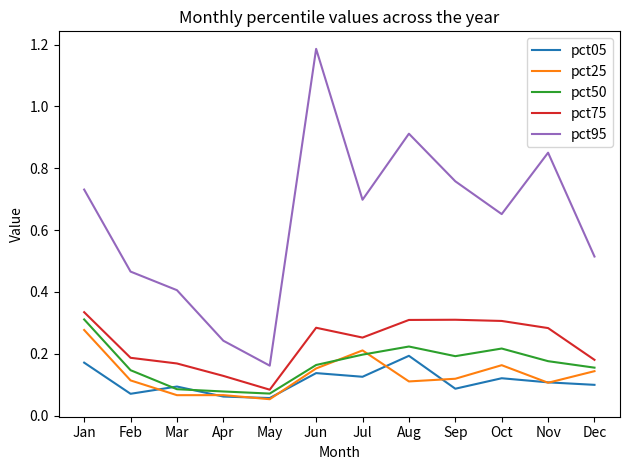

Which category has the lowest value in the pct75 series?

May